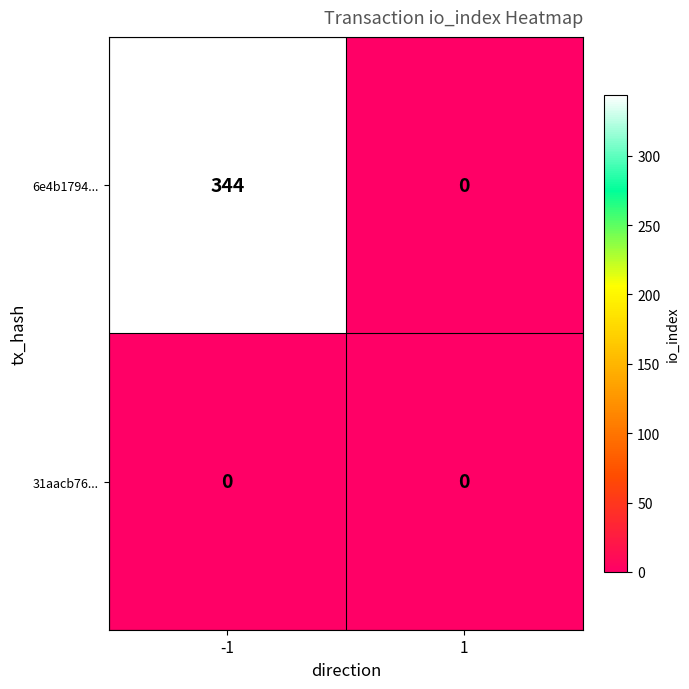

Between -1 and 1, which series saw the biggest shift?

6e4b1794...